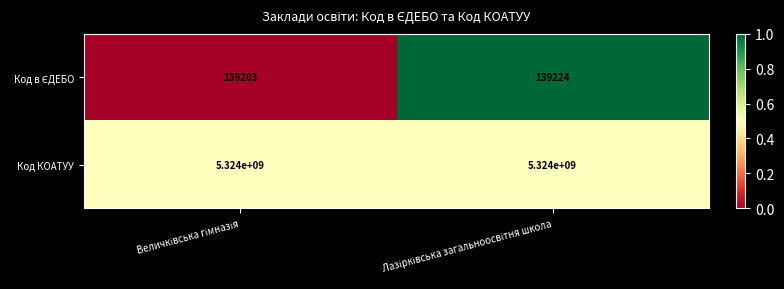

What is the average value of the Код КОАТУУ series?

5324000000